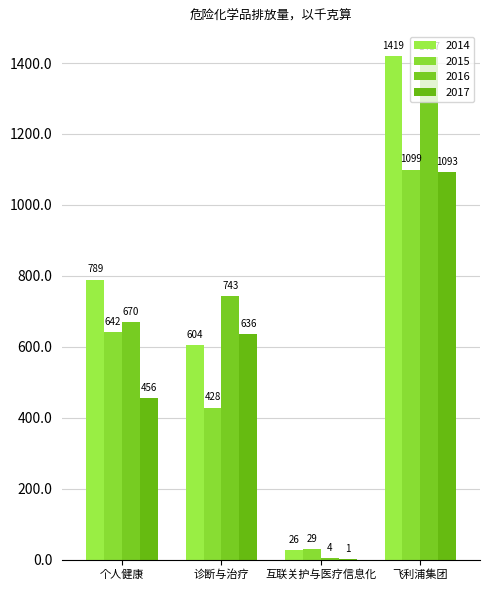

The value of 2014 at 互联关护与医疗信息化 is 26. True or false?

True